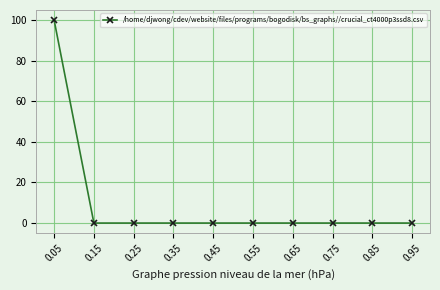

Is it true that the value at 0.55 is 0?

True